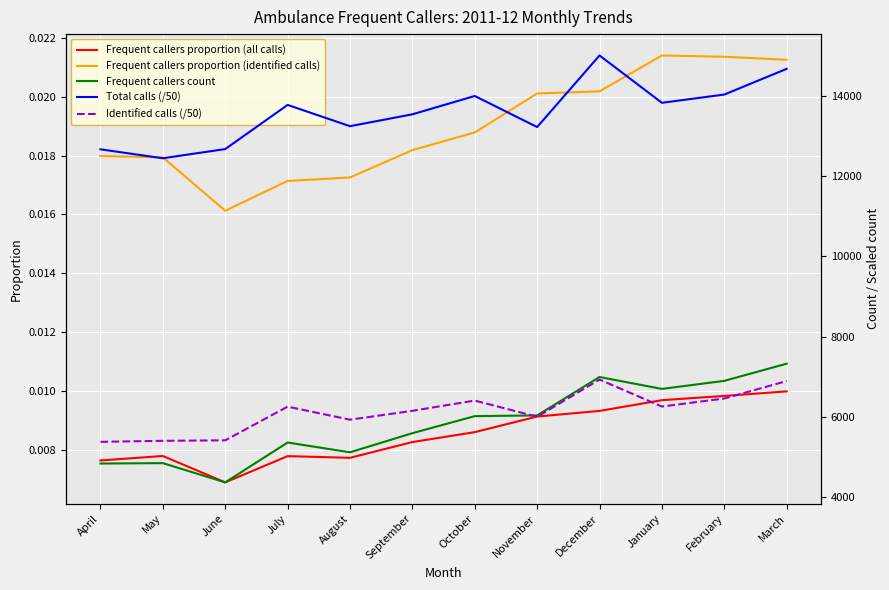

What is the spread (max minus min) of values at August?

13248.0